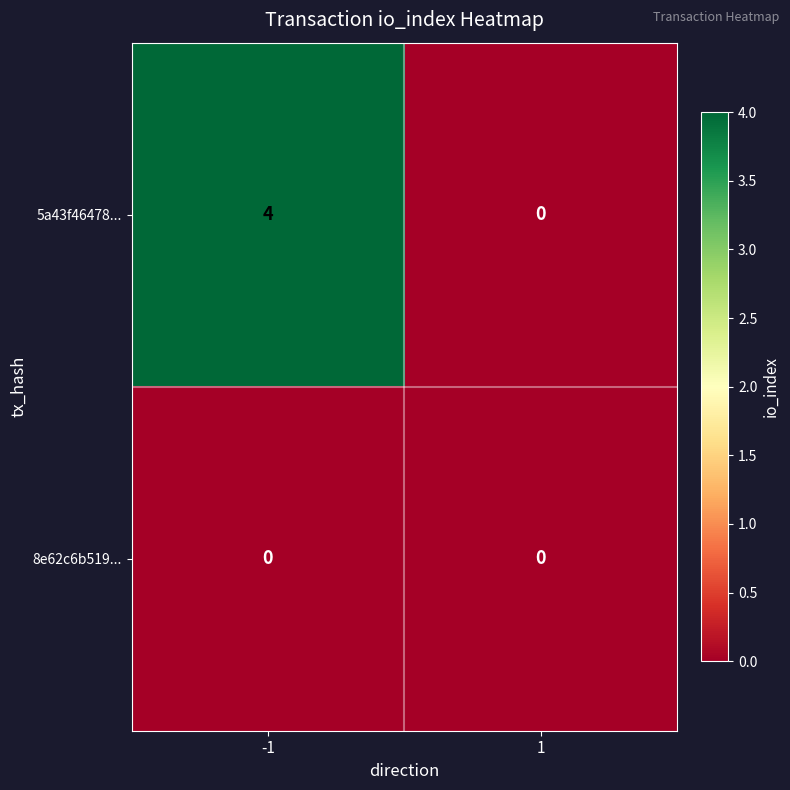

Read the 5a43f46478... value at -1.

4